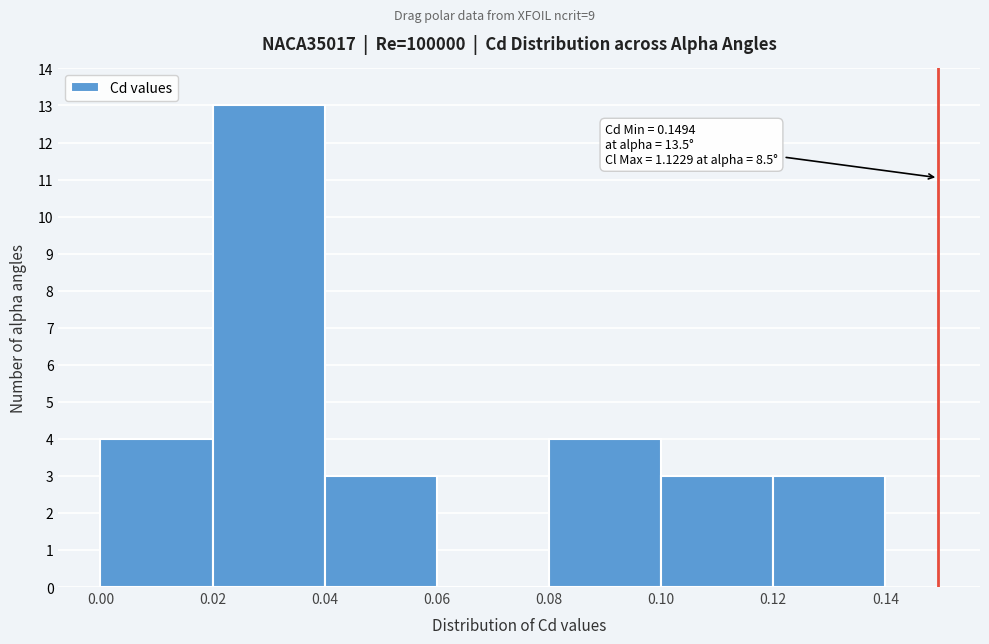

Which range on the x-axis has the tallest bar?

0.02 to 0.04